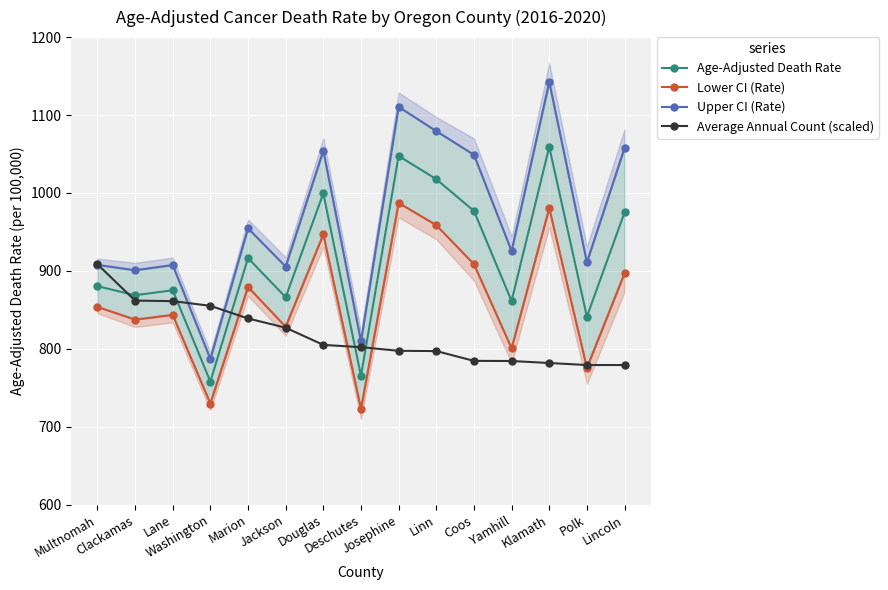

Reading left to right, transcribe all the data shown in this chart.

Age-Adjusted Death Rate: Multnomah=880.5	Clackamas=868.8	Lane=875.2	Washington=758.1	Marion=916.5	Jackson=866.3	Douglas=999.6	Deschutes=765.4	Josephine=1047.6	Linn=1017.7	Coos=977.0	Yamhill=861.5	Klamath=1059.2	Polk=841.3	Lincoln=975.0
Lower CI (Rate): Multnomah=853.9	Clackamas=837.6	Lane=843.6	Washington=729.9	Marion=879.4	Jackson=828.4	Douglas=947.0	Deschutes=723.0	Josephine=987.3	Linn=958.7	Coos=908.7	Yamhill=800.8	Klamath=980.6	Polk=775.6	Lincoln=897.1
Upper CI (Rate): Multnomah=907.8	Clackamas=900.9	Lane=907.6	Washington=787.1	Marion=954.7	Jackson=905.6	Douglas=1054.4	Deschutes=809.6	Josephine=1110.5	Linn=1079.4	Coos=1049.0	Yamhill=925.5	Klamath=1142.4	Polk=911.1	Lincoln=1057.7
Average Annual Count (scaled): Multnomah=908.7	Clackamas=862.0	Lane=861.3	Washington=855.3	Marion=839.1	Jackson=827.2	Douglas=805.1	Deschutes=802.2	Josephine=797.5	Linn=797.2	Coos=784.6	Yamhill=784.5	Klamath=781.9	Polk=779.3	Lincoln=779.3